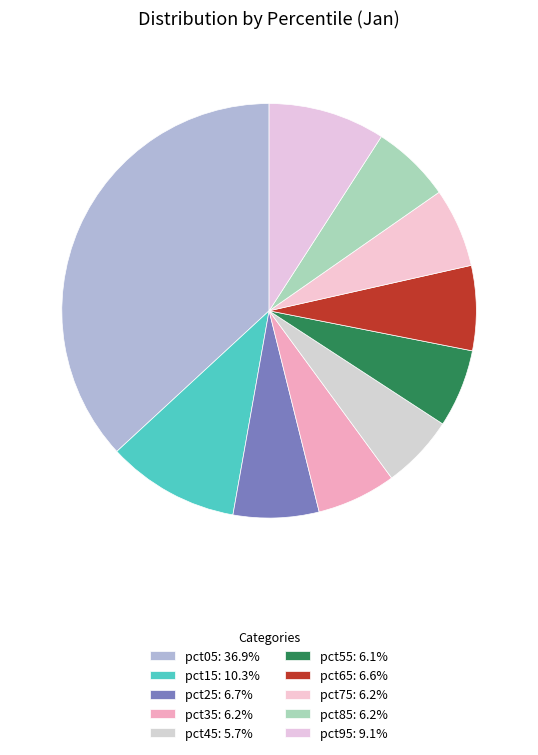

What percentage is the pct25 slice, to the nearest percent?

7%